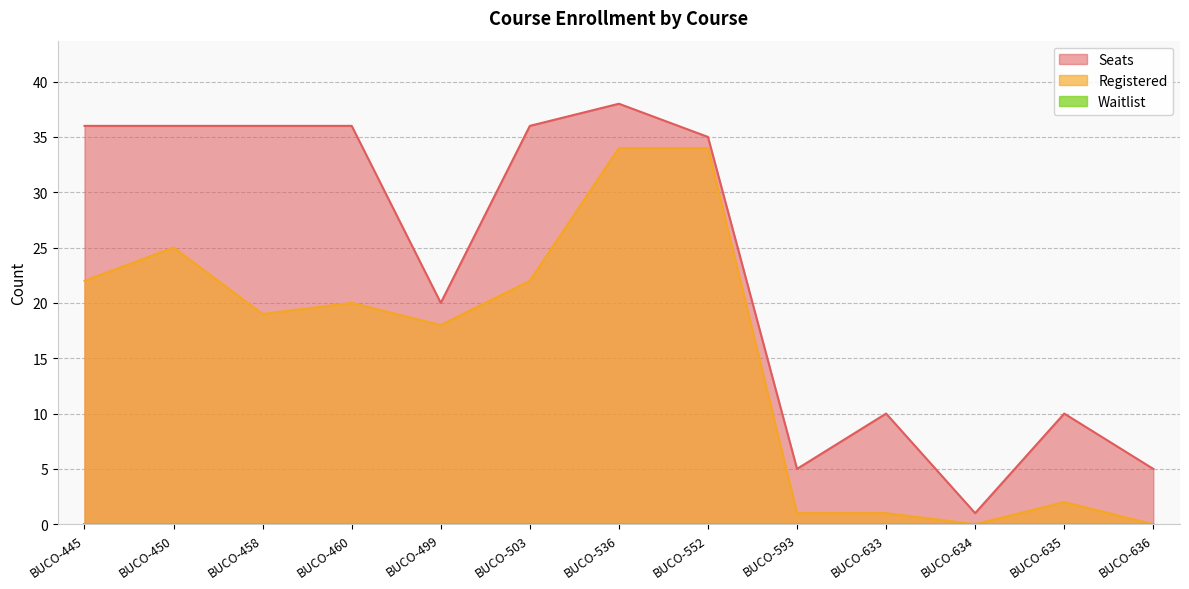

What value does the Registered series have at BUCO-460, to the nearest 5?

20